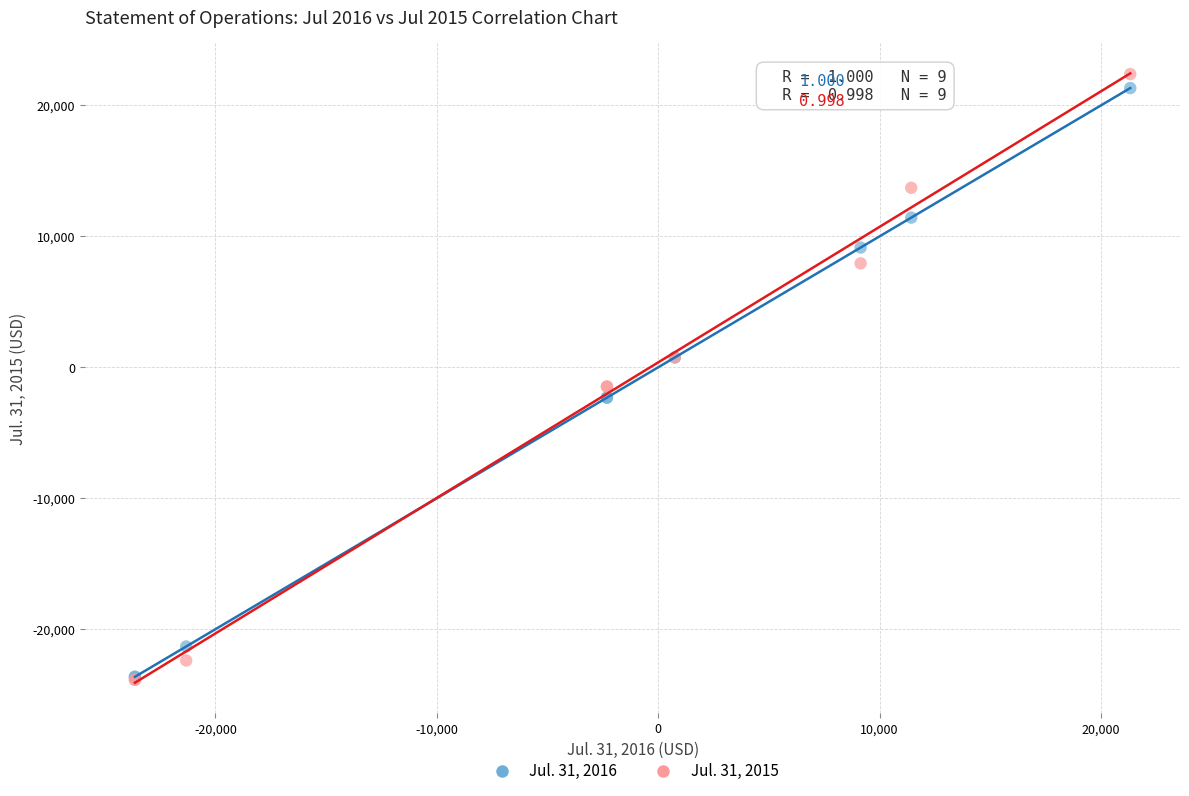

What are all the series names shown in the legend?

Jul. 31, 2016, Jul. 31, 2015